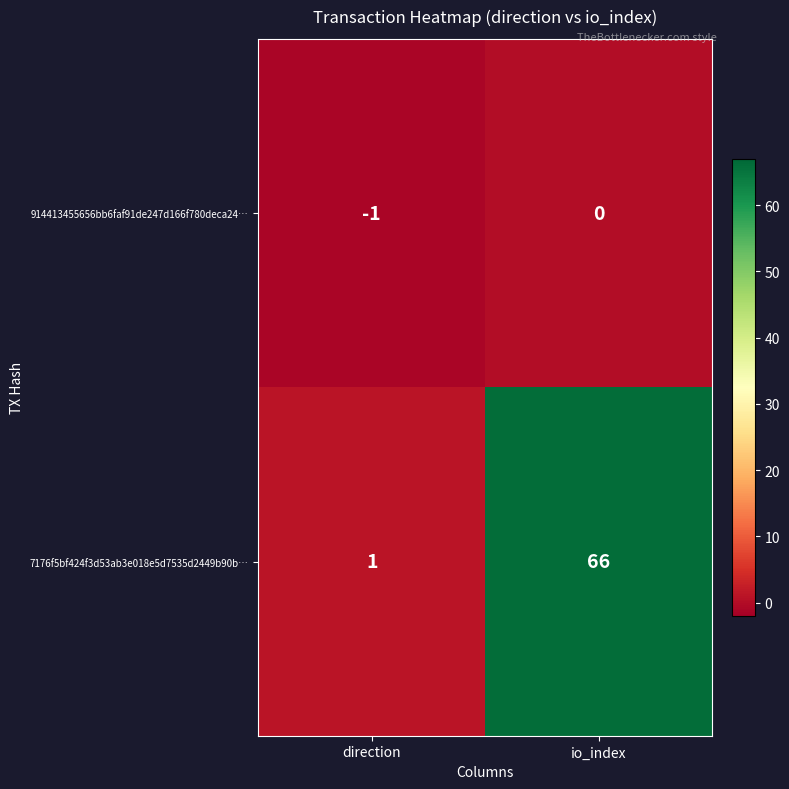

What is the sum of the 7176f5bf424f3d53ab3e018e5d7535d2449b90b… values at direction and io_index?

67